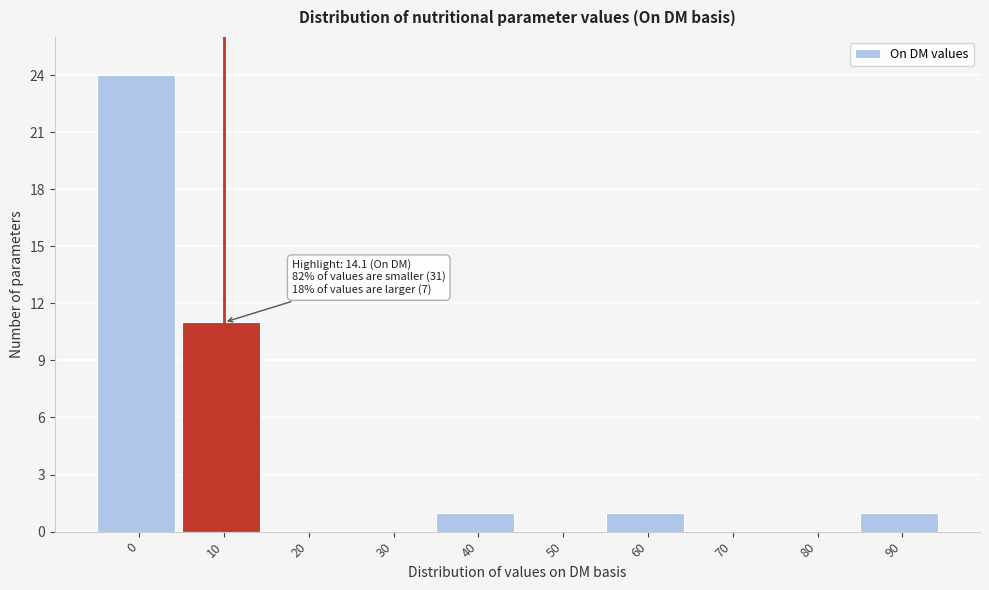

Reading left to right, list all the values displayed in this chart.

0=24	10=11	20=0	30=0	40=1	50=0	60=1	70=0	80=0	90=1